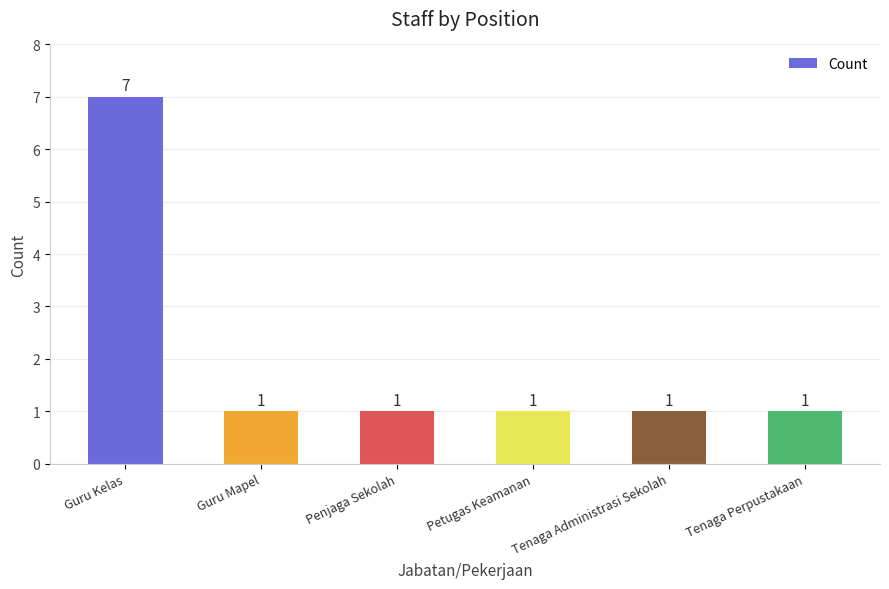

The chart shows a value of 7 at Guru Kelas. True or false?

True